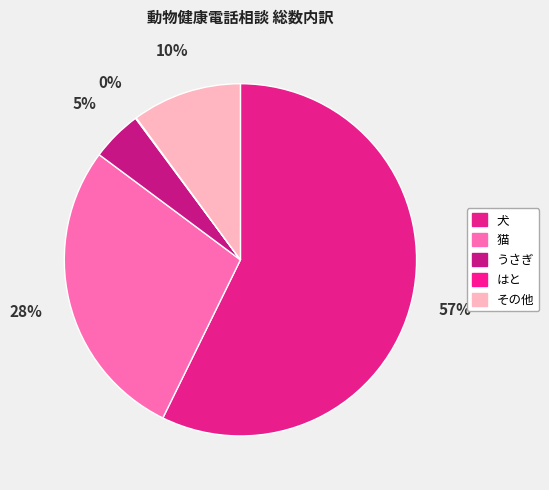

What percentage is the 犬 slice, to the nearest percent?

57%